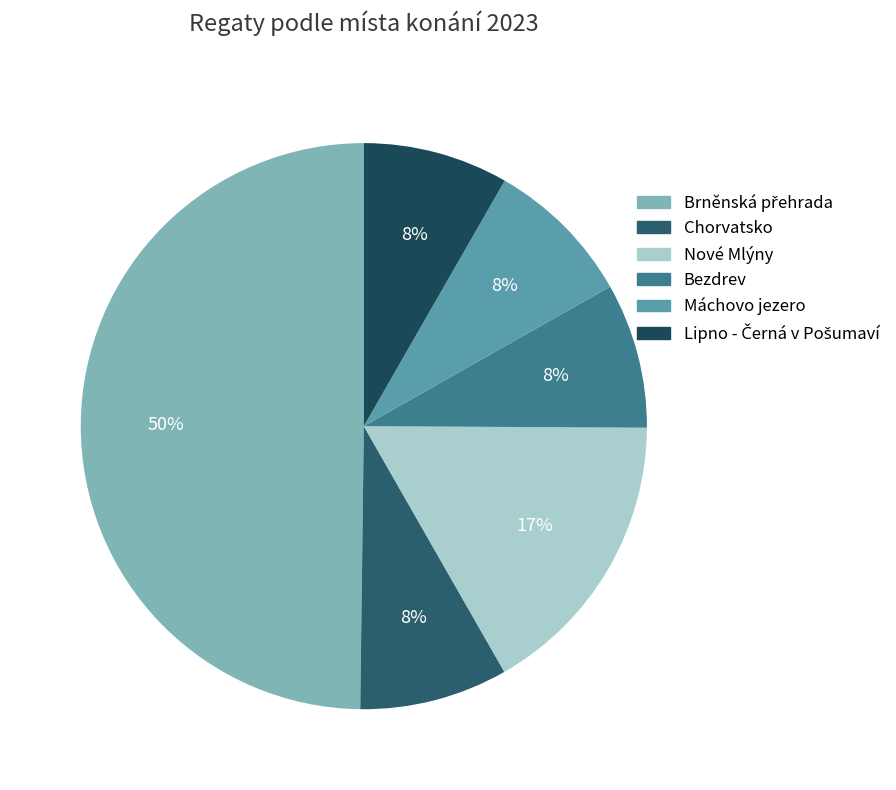

How many slices are in this pie chart?

6